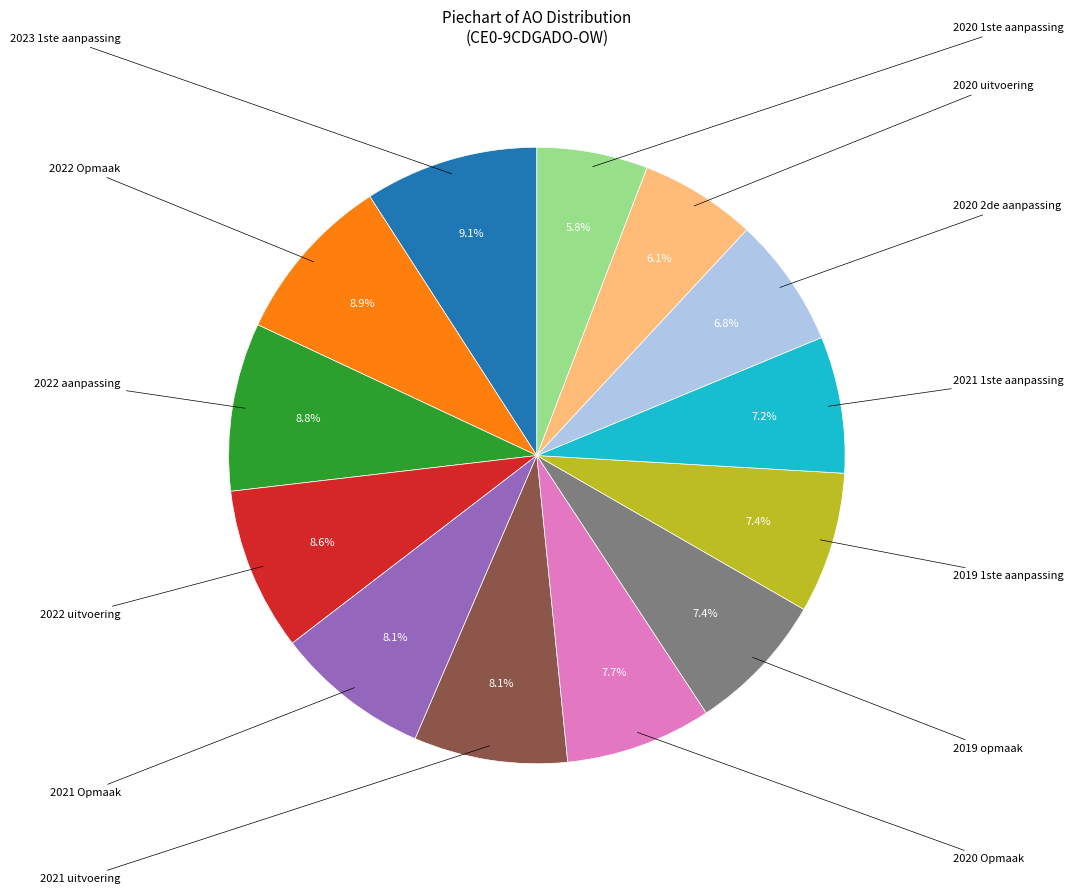

Does 2020 Opmaak account for over 50% of the chart?

No